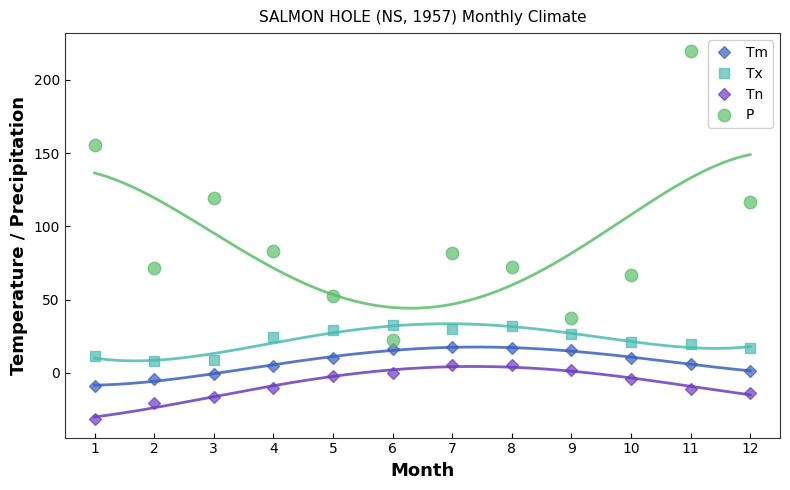

How many data points in Tx are less than 24?

6